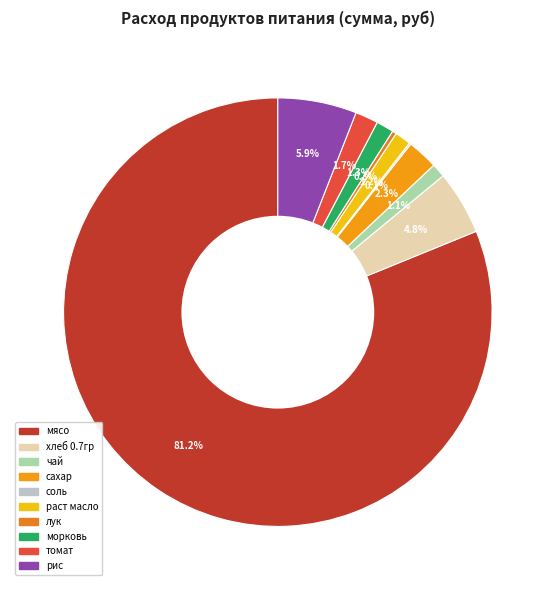

To the nearest percent, what is the average slice percentage?

10%